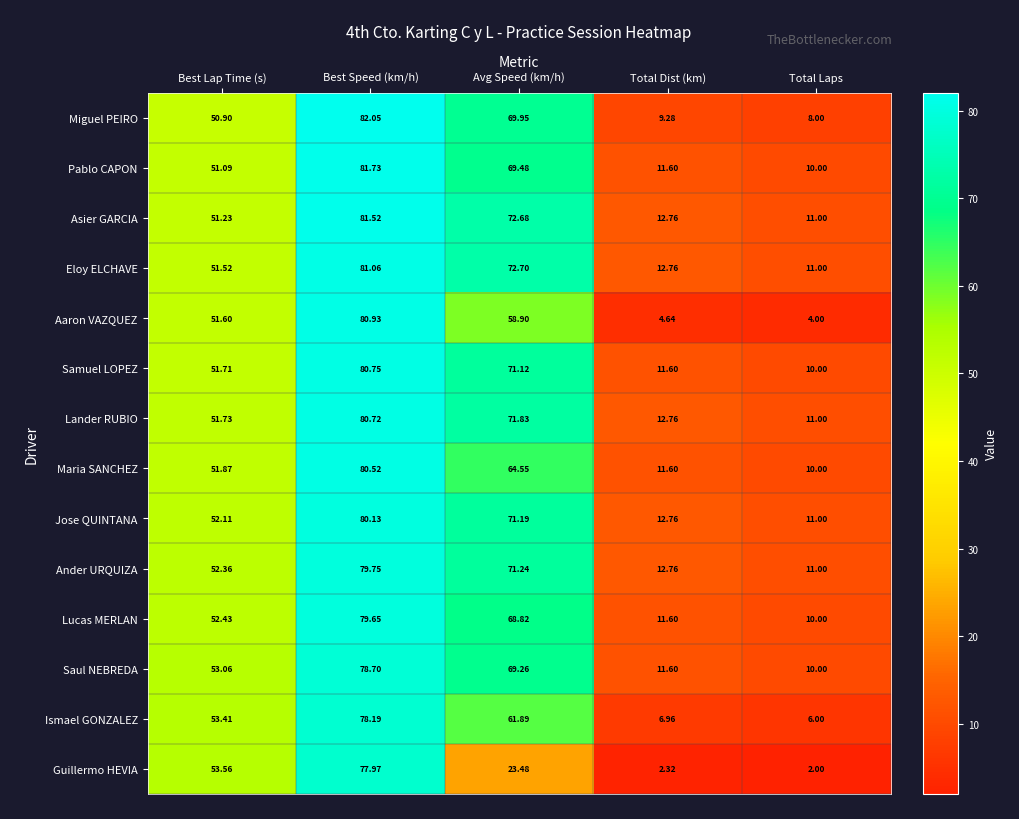

Where is Lander RUBIO nearest to the value 45?

Best Lap Time (s)